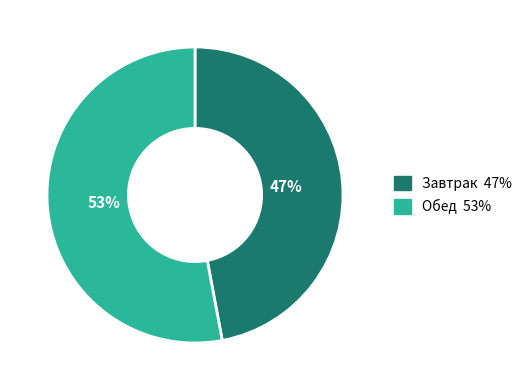

To the nearest percent, what percentage of the pie is Обед?

53%